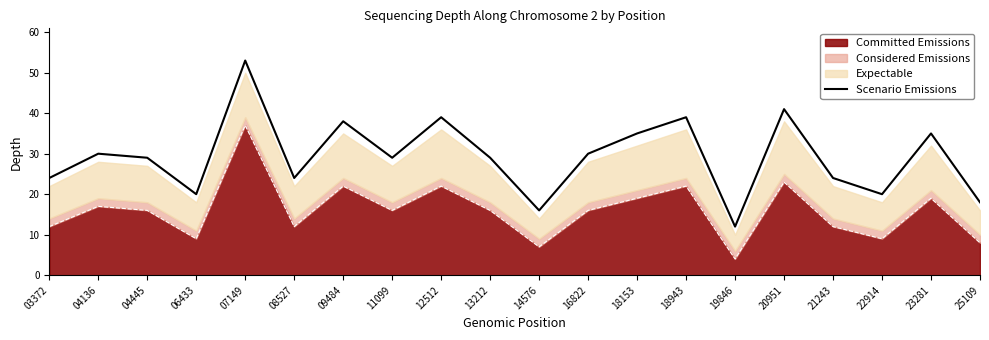

Where is the first local maximum?

04136